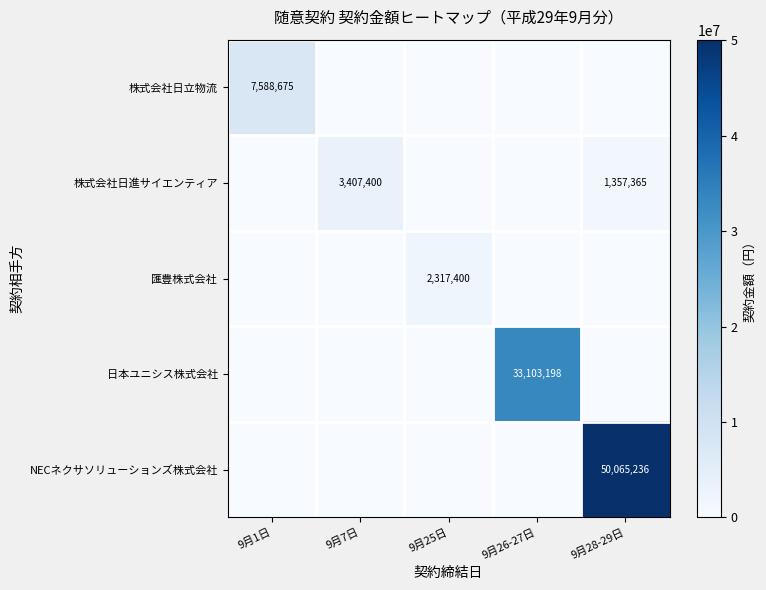

The 匯豊株式会社 series shows 1047090 at 9月28-29日. True or false?

False